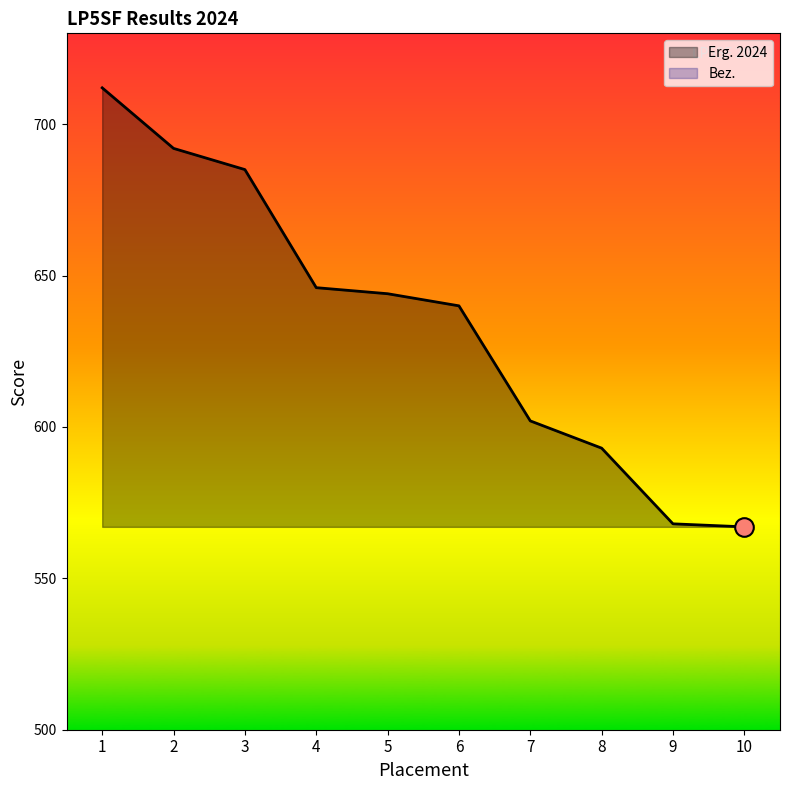

At how many categories does at least one series exceed 449?

10